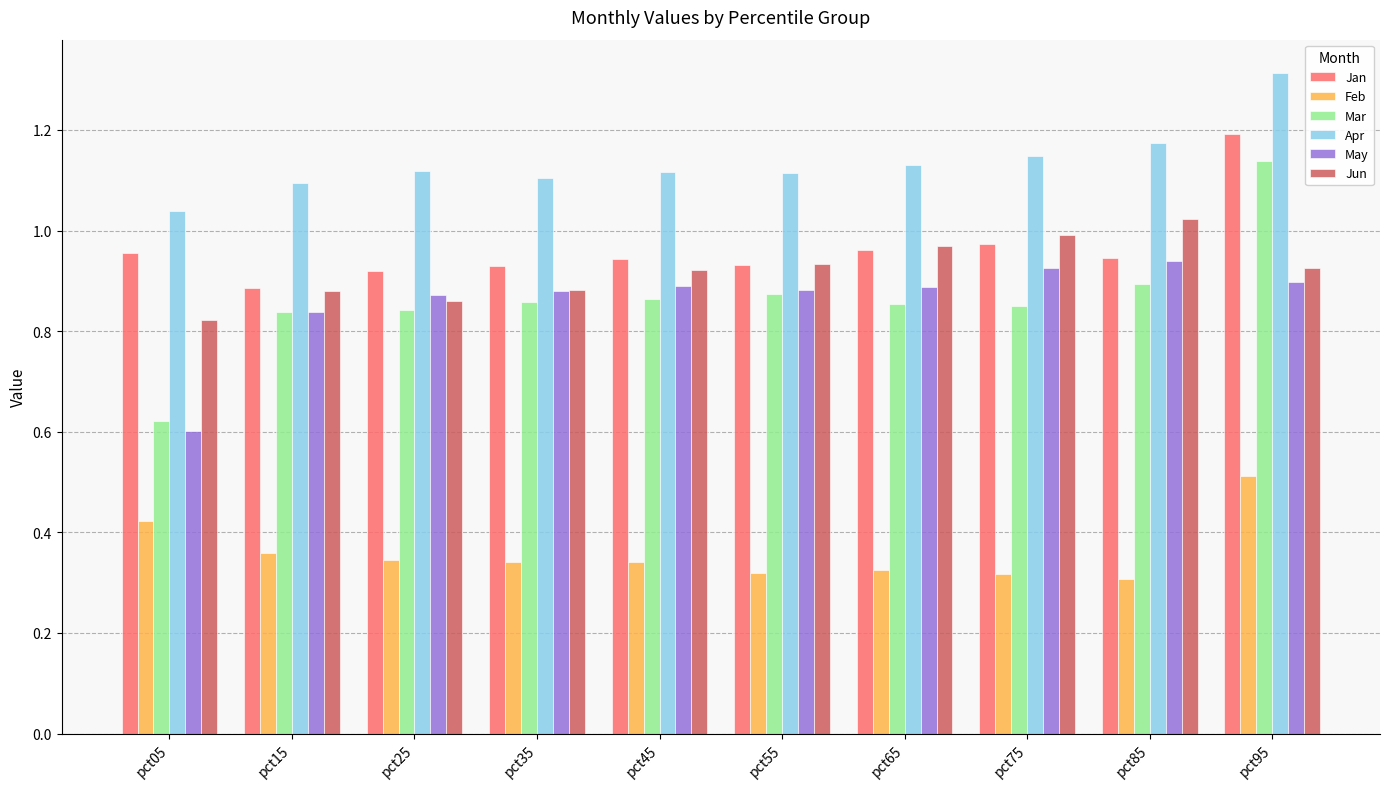

Which label corresponds to the largest value in the chart?

pct95